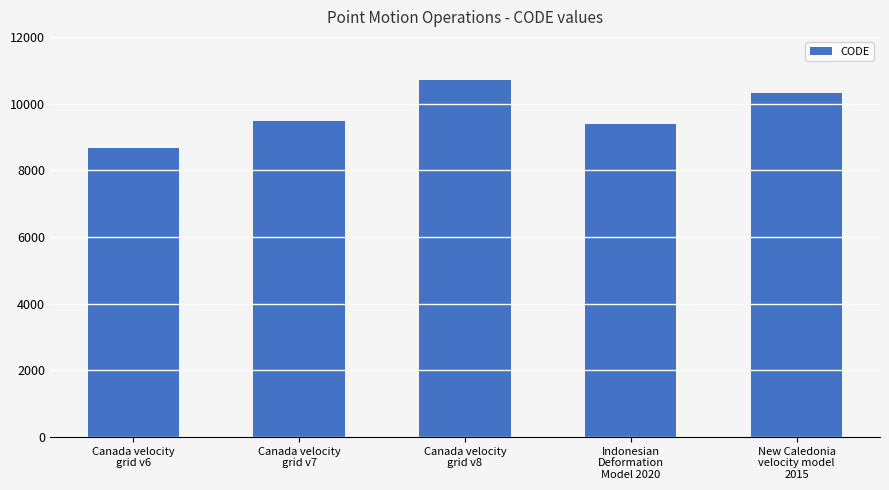

Rank the categories by value from lowest to highest.

Canada velocity
grid v6, Indonesian
Deformation
Model 2020, Canada velocity
grid v7, New Caledonia
velocity model
2015, Canada velocity
grid v8